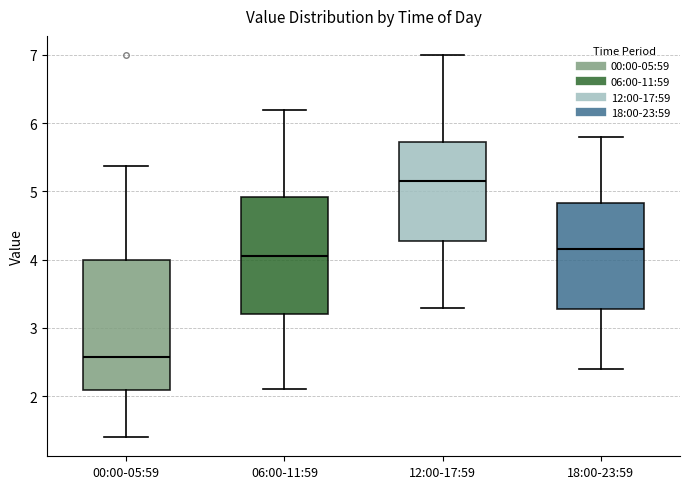

Reading left to right, transcribe this box plot: for each box, give where its median line is, the range the box spans, and where its two whiskers end, as read against the y-axis. The values are not printed on the chart, so give them approximately, as read against the axis.

00:00-05:59: median 2.6, box 2.1 to 4.0, whiskers 1.4 to 5.4
06:00-11:59: median 4.1, box 3.2 to 4.9, whiskers 2.1 to 6.2
12:00-17:59: median 5.2, box 4.3 to 5.7, whiskers 3.3 to 7.0
18:00-23:59: median 4.2, box 3.3 to 4.8, whiskers 2.4 to 5.8